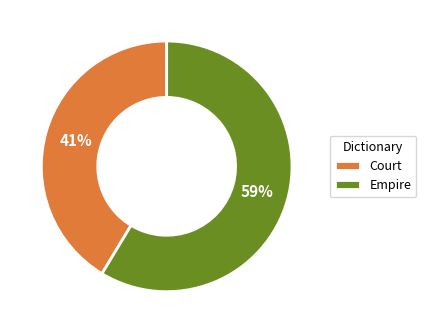

Which has a higher value, Court or Empire?

Empire